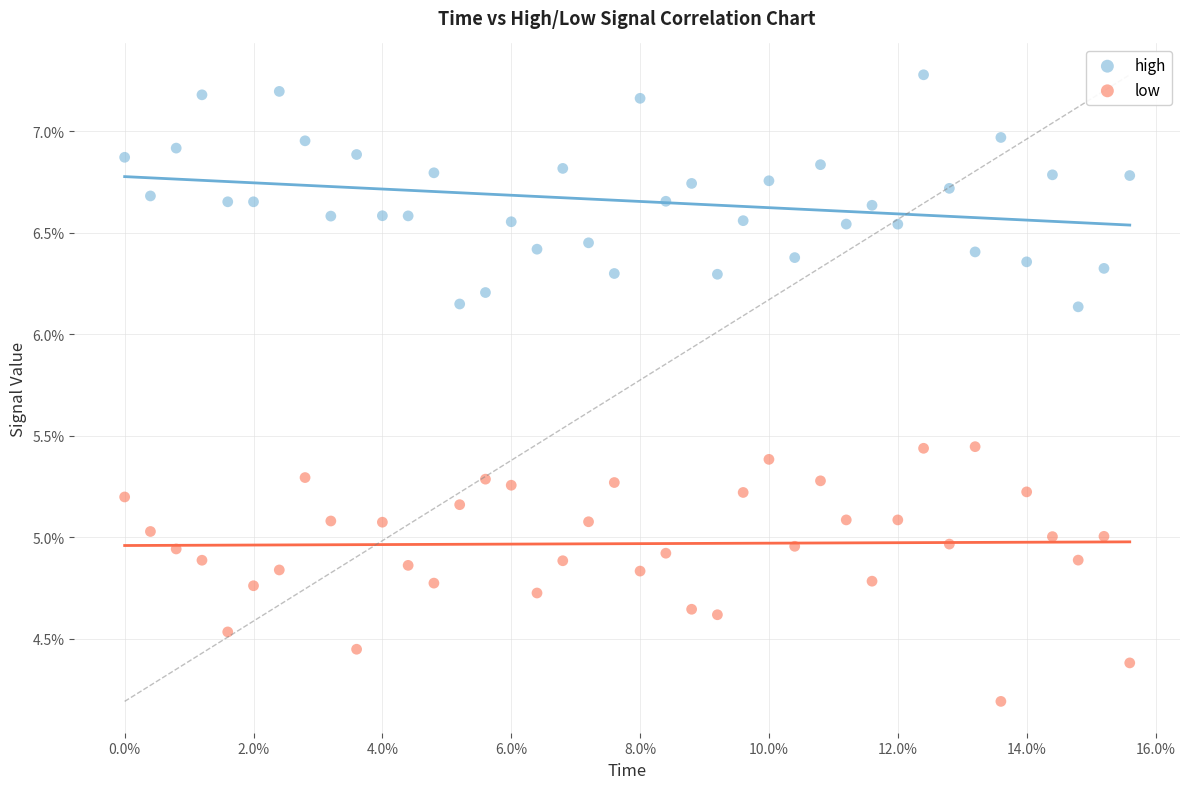

Which series contains the highest Y value?

high